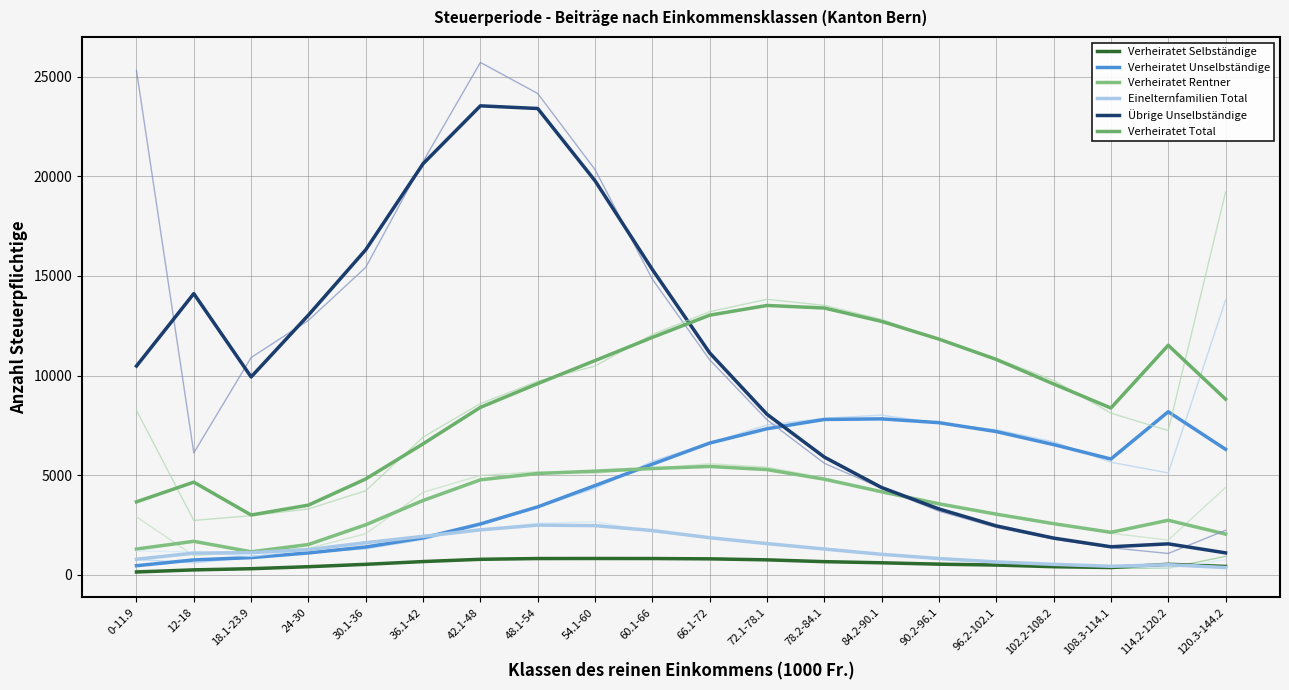

List the series in order of their peak value, lowest first.

Verheiratet Selbständige, Einelternfamilien Total, Verheiratet Rentner, Verheiratet Unselbständige, Verheiratet Total, Übrige Unselbständige